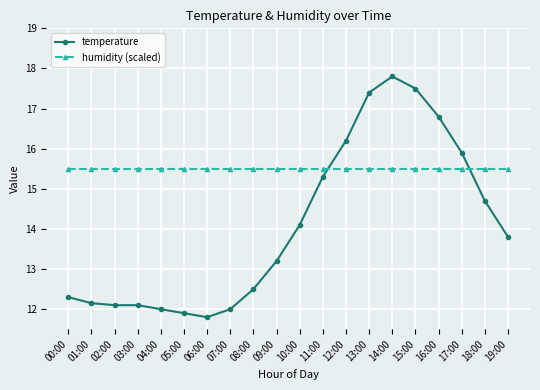

What are all the series names shown in the legend?

temperature, humidity (scaled)